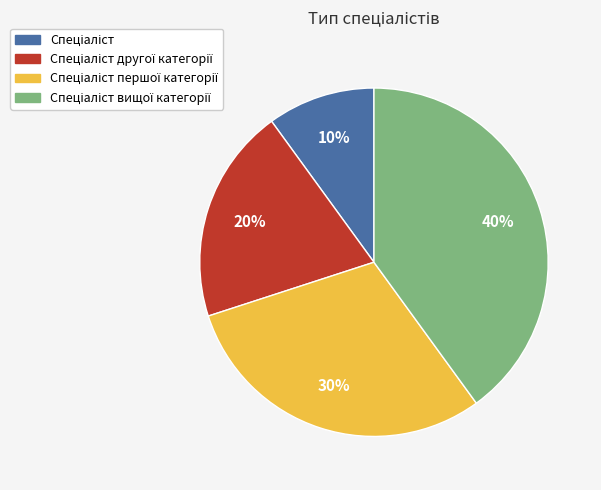

Is there any slice that represents more than half of the pie?

No